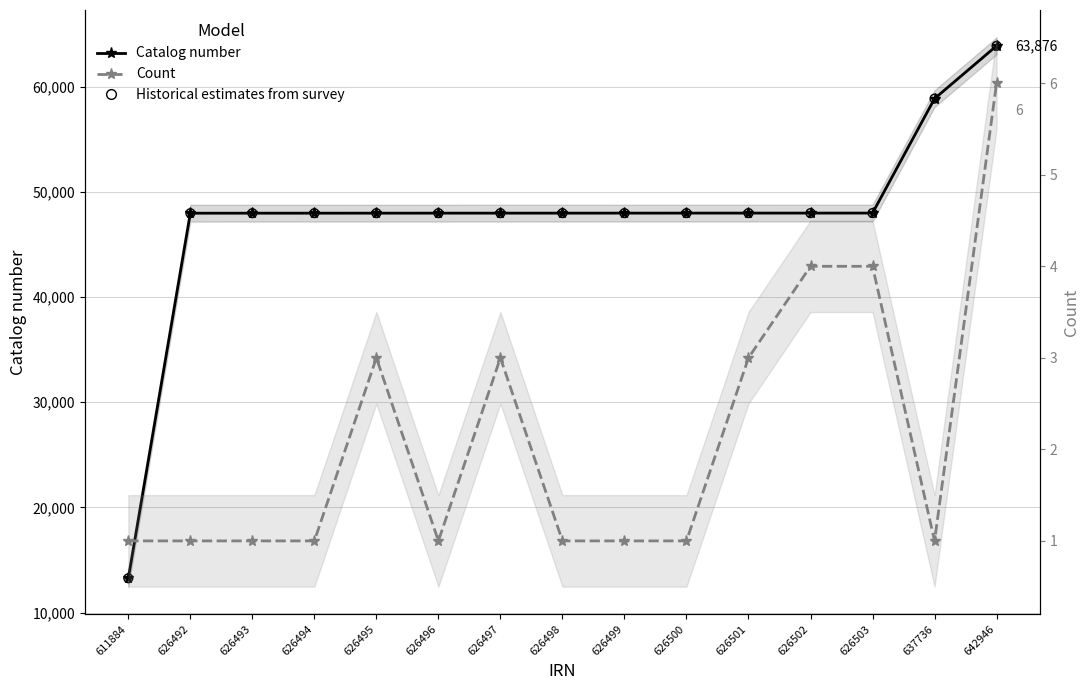

What are all the series names shown in the legend?

Catalog number, Historical estimates from survey, Count